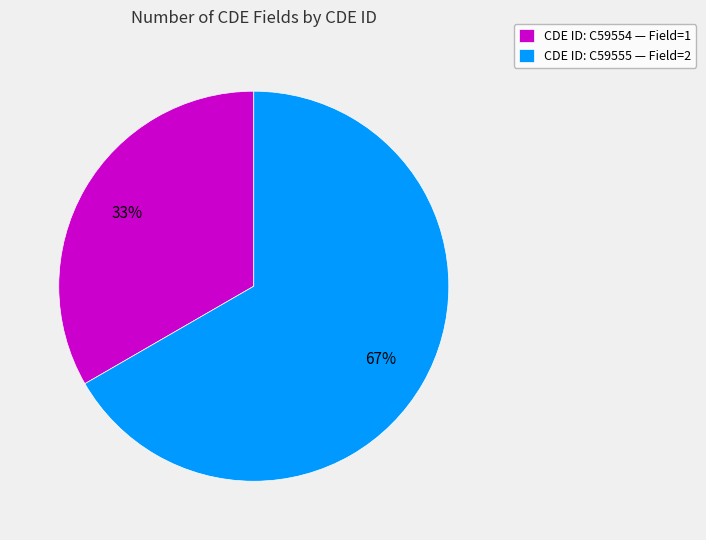

To the nearest percent, what is the average slice percentage?

50%